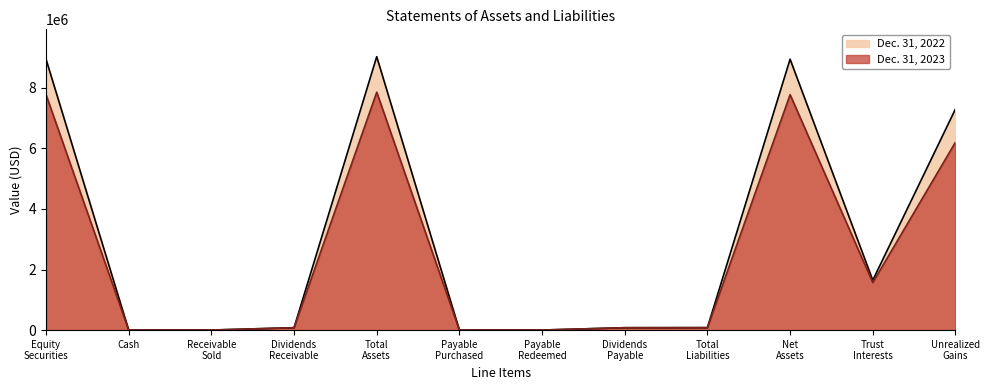

Where does the Dec. 31, 2022 series first go above 82347?

Equity
Securities